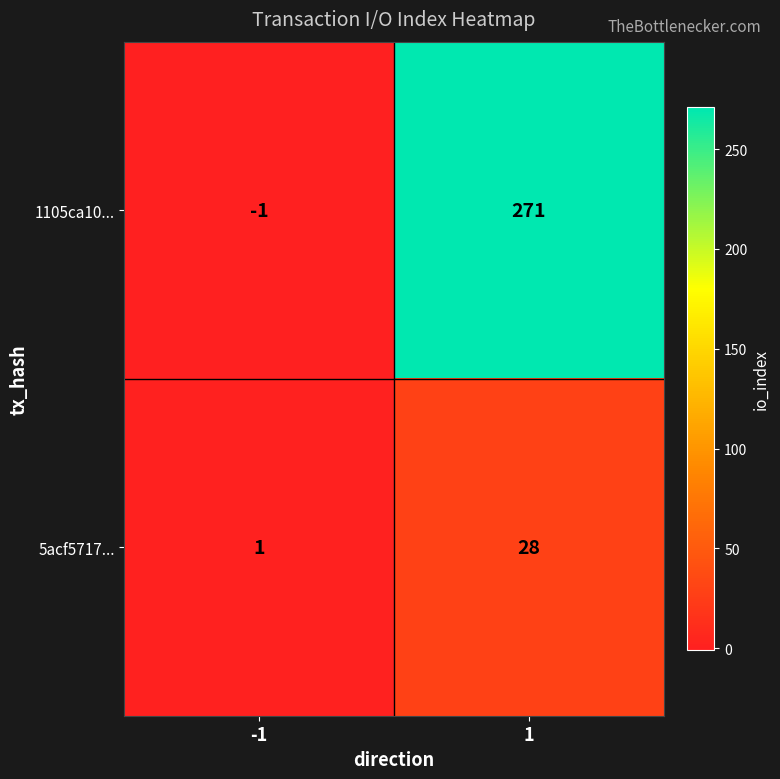

What is the greatest value displayed?

271